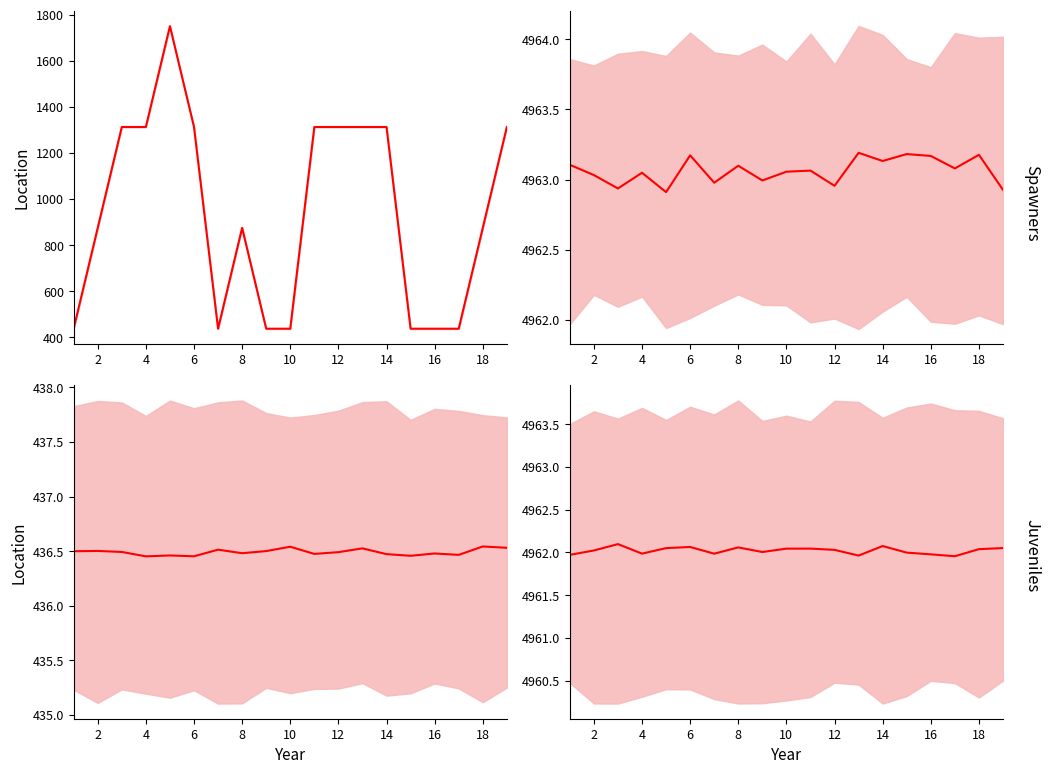

How many lines are shown in the chart?

1